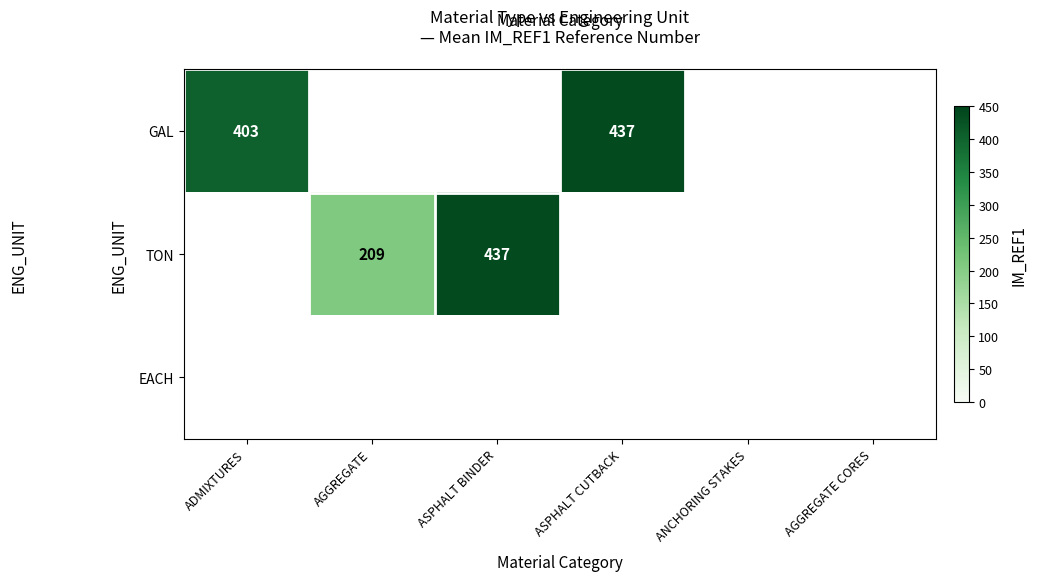

List the labels in order of EACH value, largest first.

ADMIXTURES, AGGREGATE, ASPHALT BINDER, ASPHALT CUTBACK, ANCHORING STAKES, AGGREGATE CORES